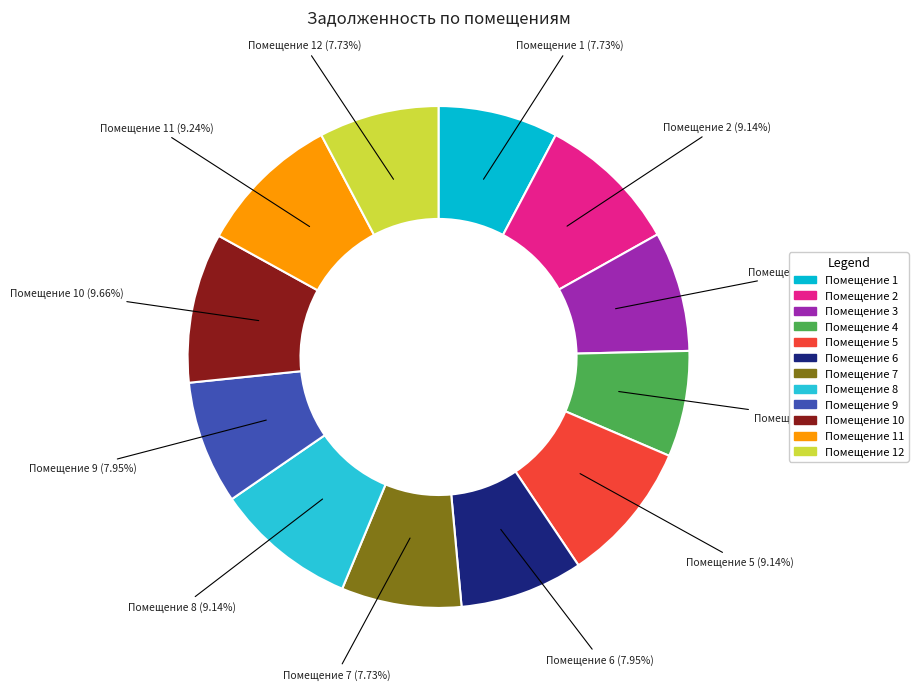

Rank the categories by value from highest to lowest.

10, 11, 2, 5, 8, 6, 9, 1, 3, 7, 12, 4